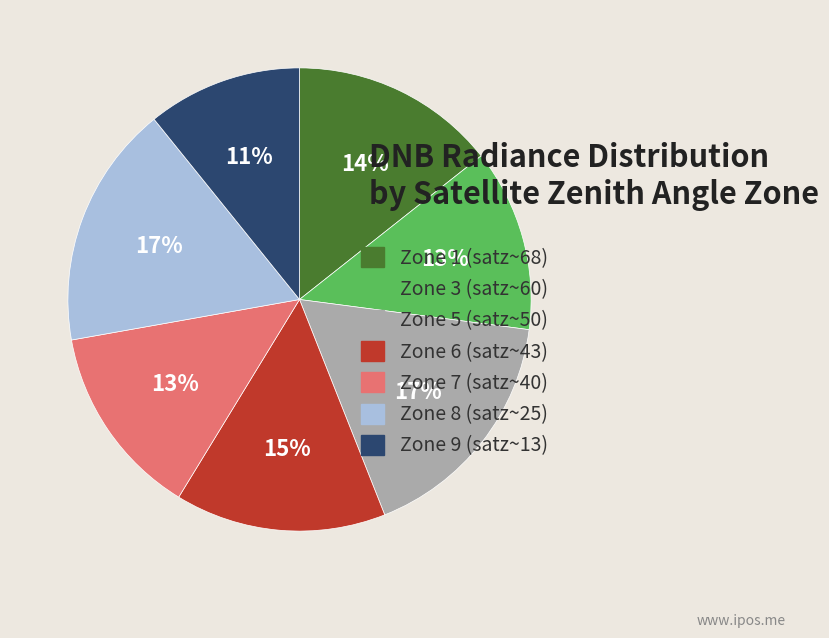

Is there a majority slice in this chart?

No